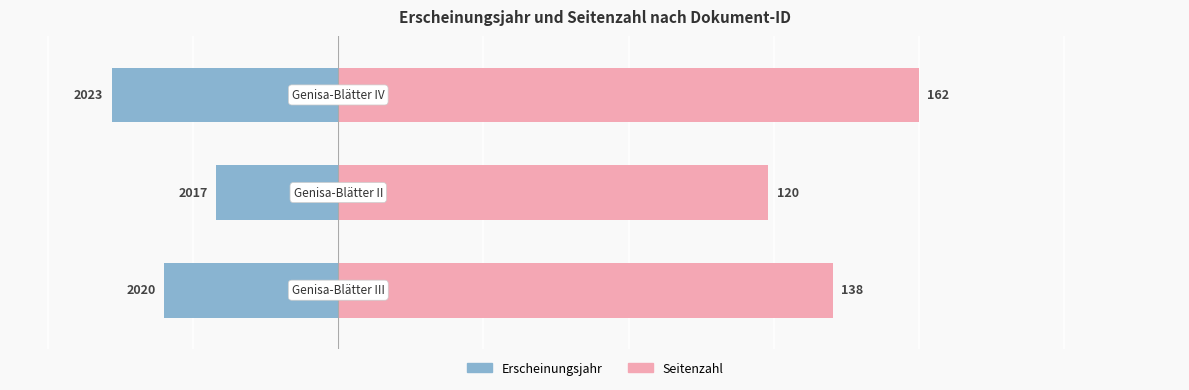

How many groups of bars are there?

3